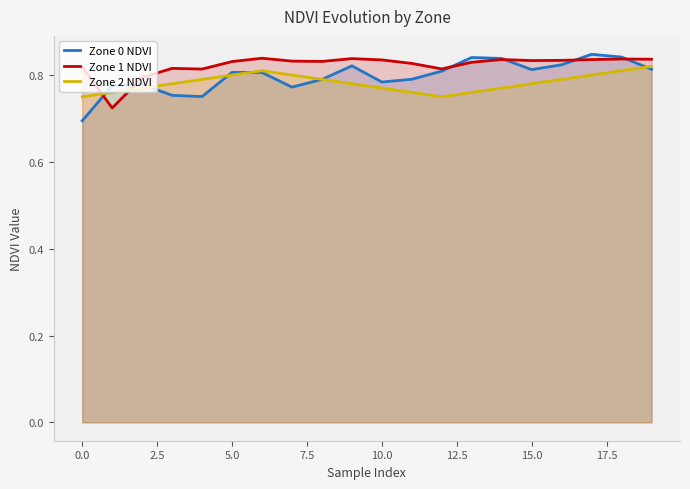

What is the value of the Zone 0 NDVI point at the 1st from the left?

0.7